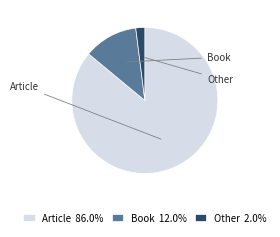

Which slice is the smallest?

Other